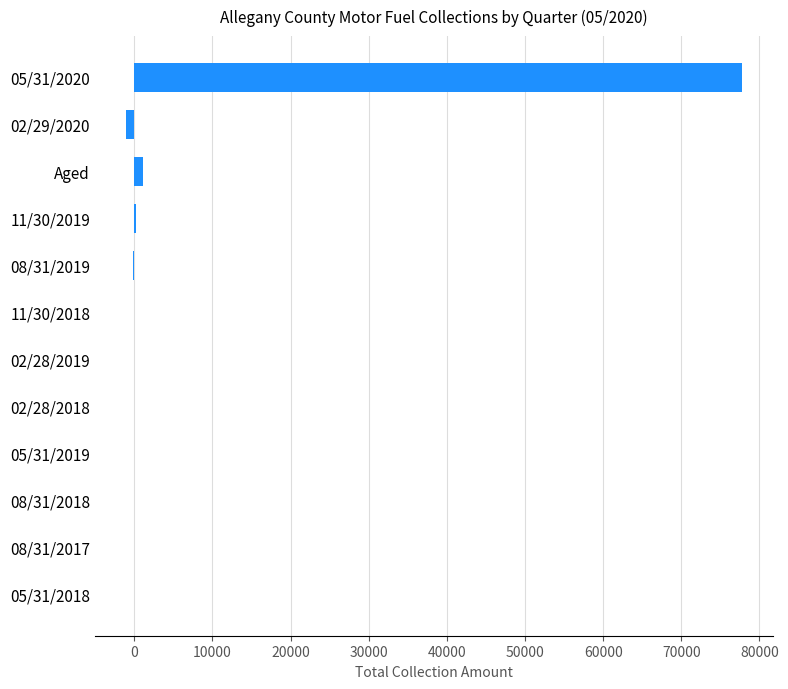

What is the average value?

6471.4